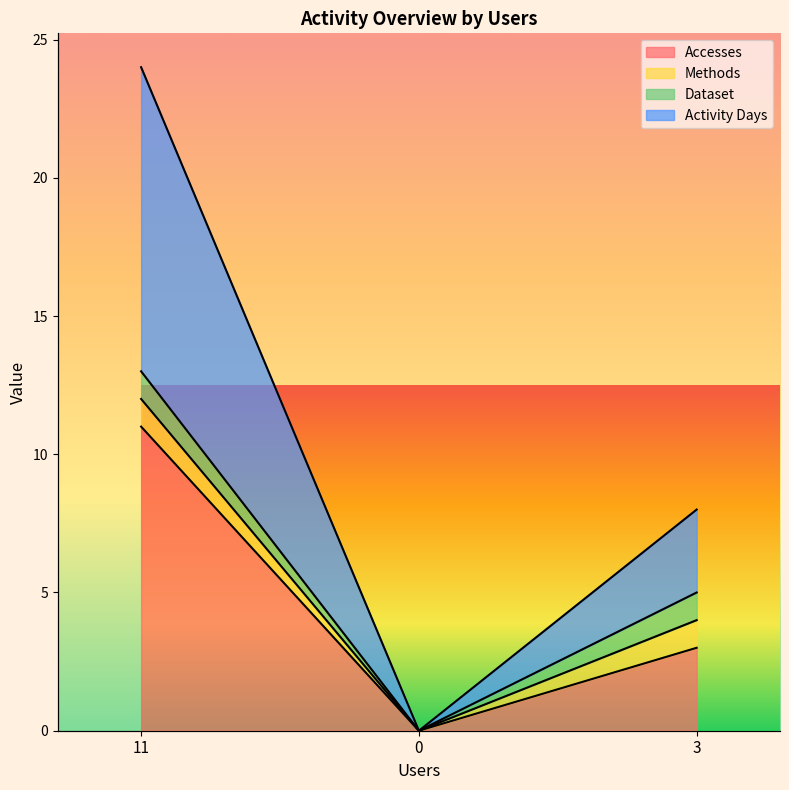

True or false: Accesses has a value of 11 at 11.

True